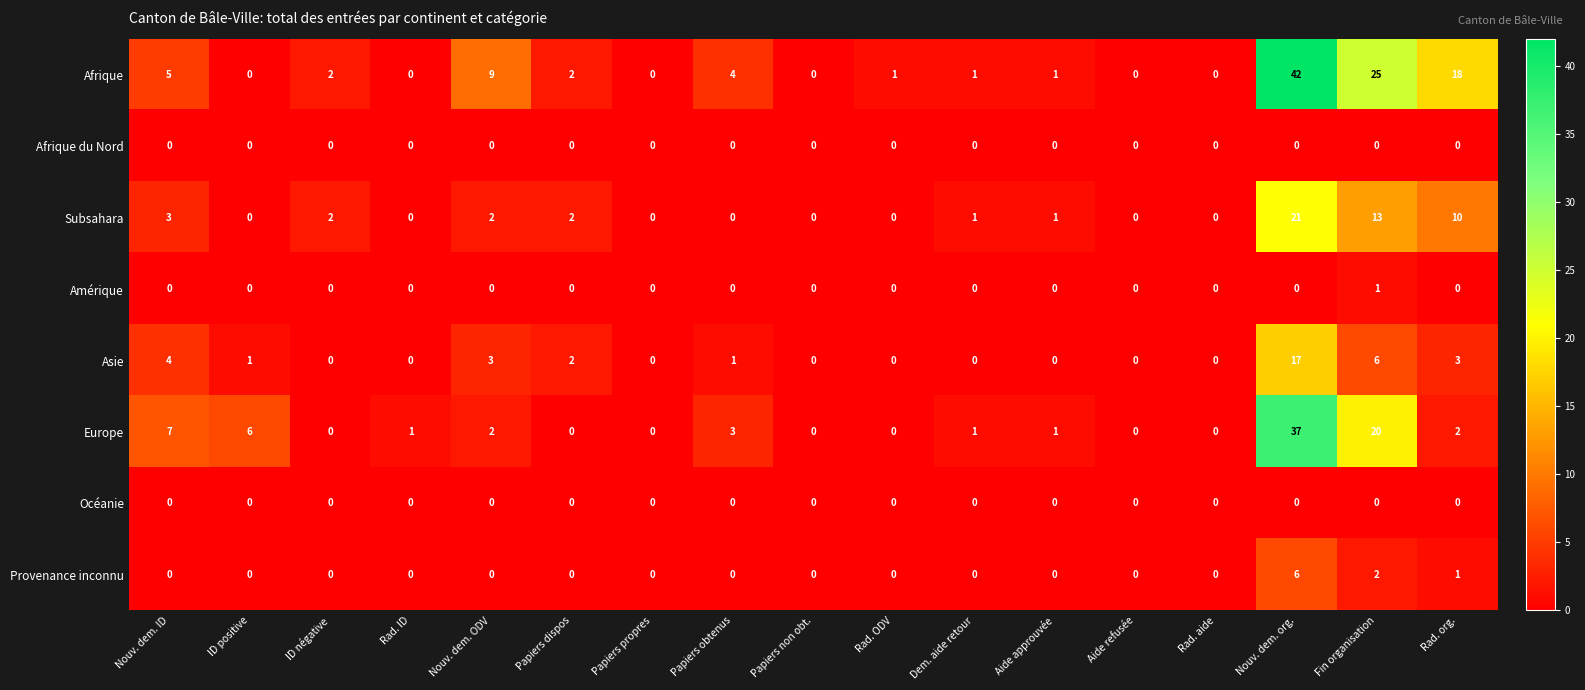

At which label does Subsahara first exceed 1?

Nouv. dem. ID